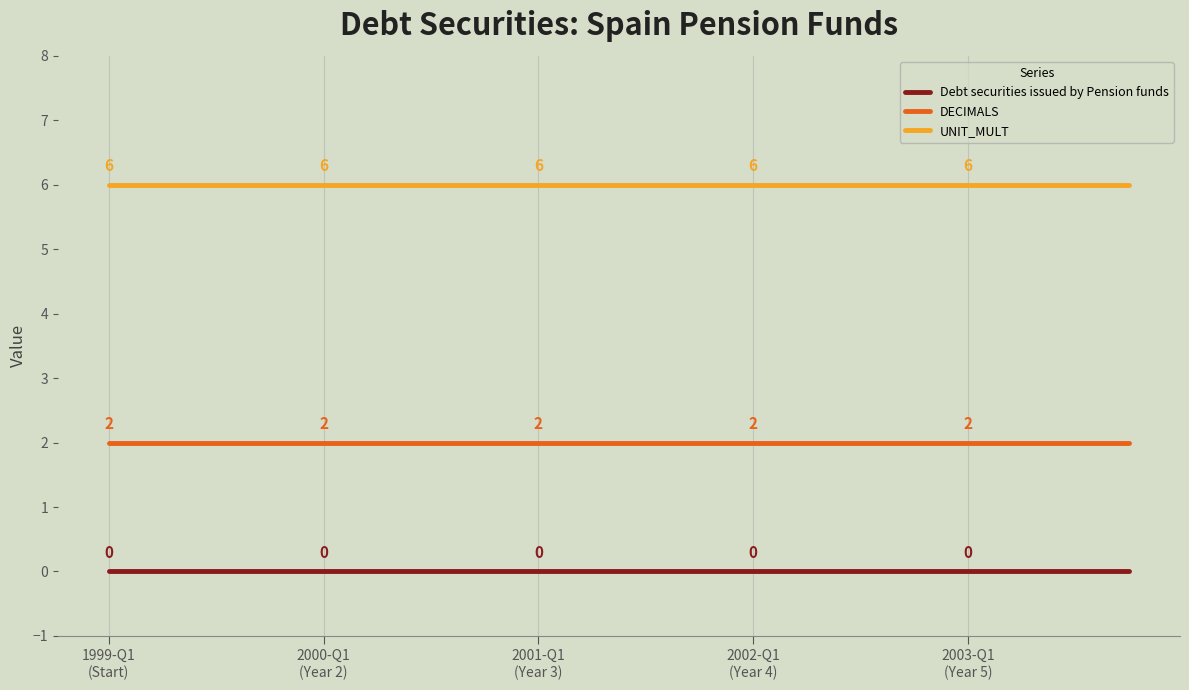

What is the maximum value shown in the chart?

6